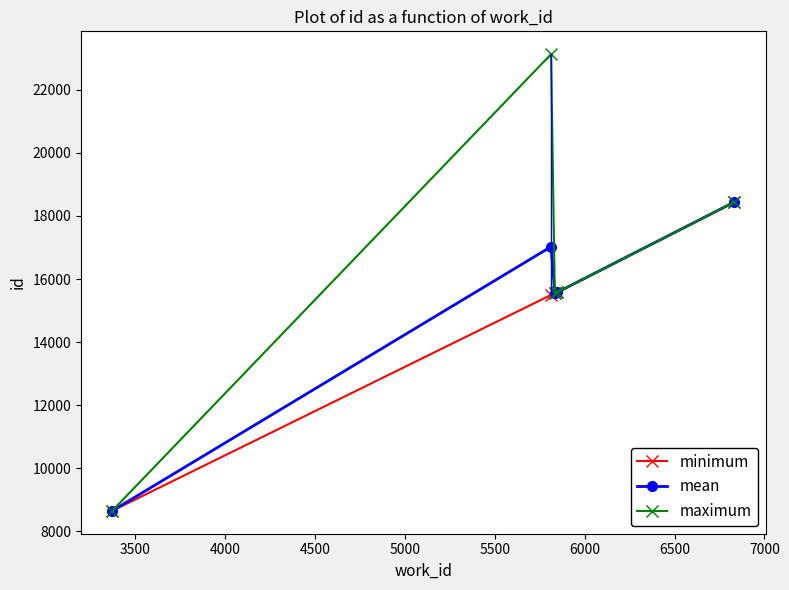

What is the minimum value shown in the chart?

8648.0